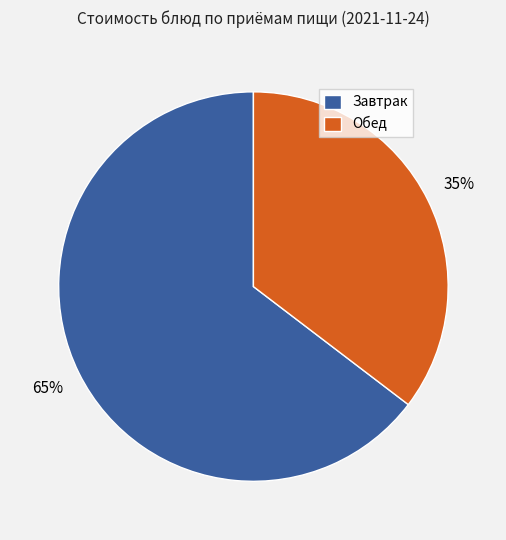

Is there a majority slice in this chart?

Yes